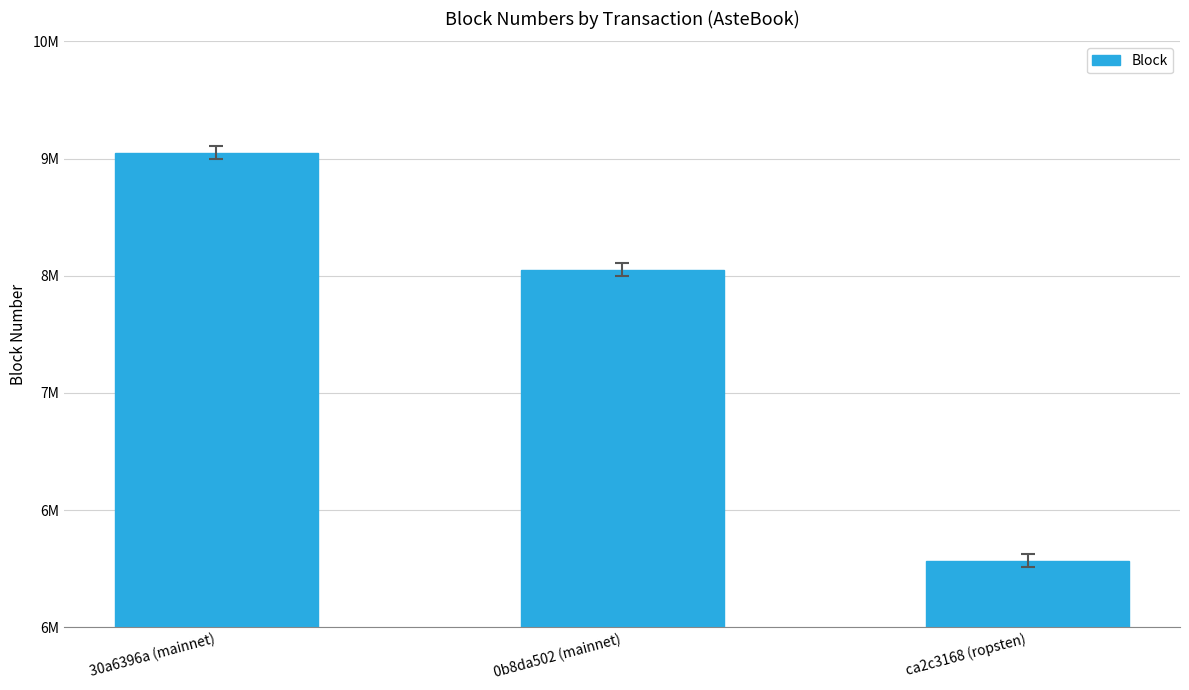

Does the chart contain any negative values?

No